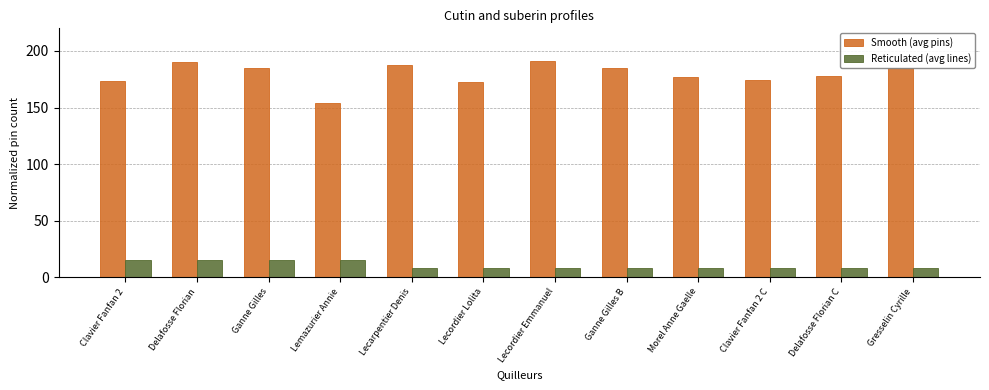

How many values in the Smooth (avg pins) series exceed 184?

6